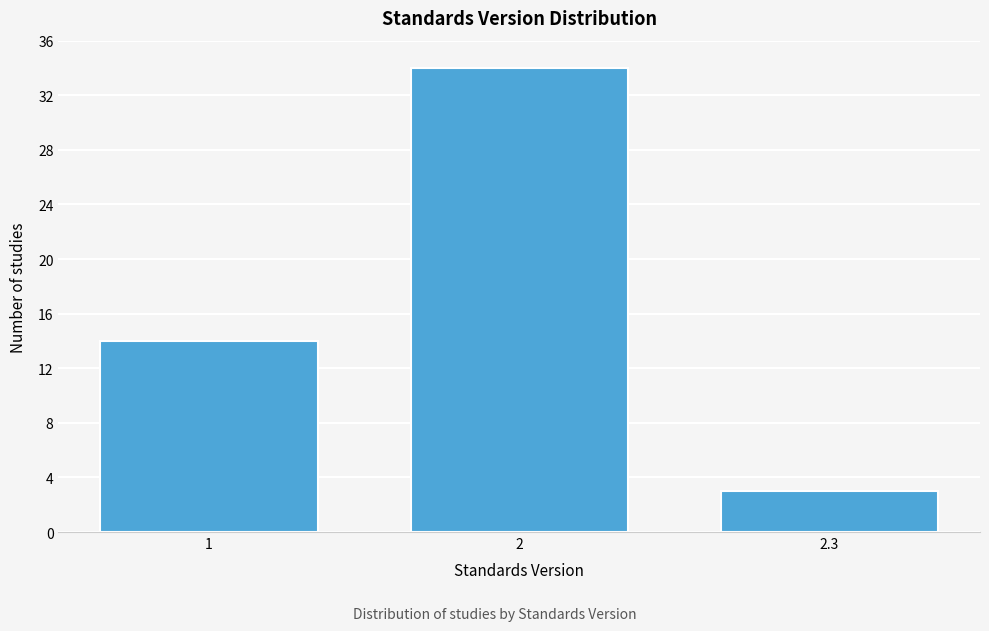

Reading right to left, what are all the values shown in this chart?

3	34	14